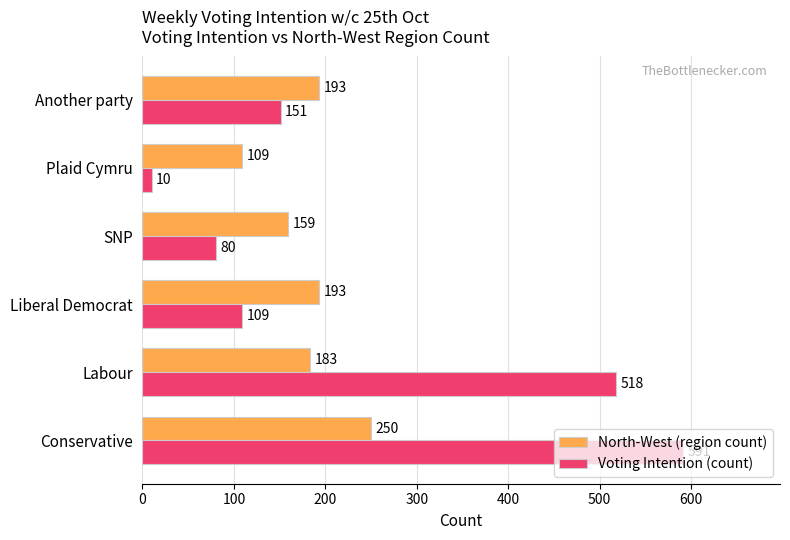

Which series has the largest total across all categories?

Voting Intention (count)